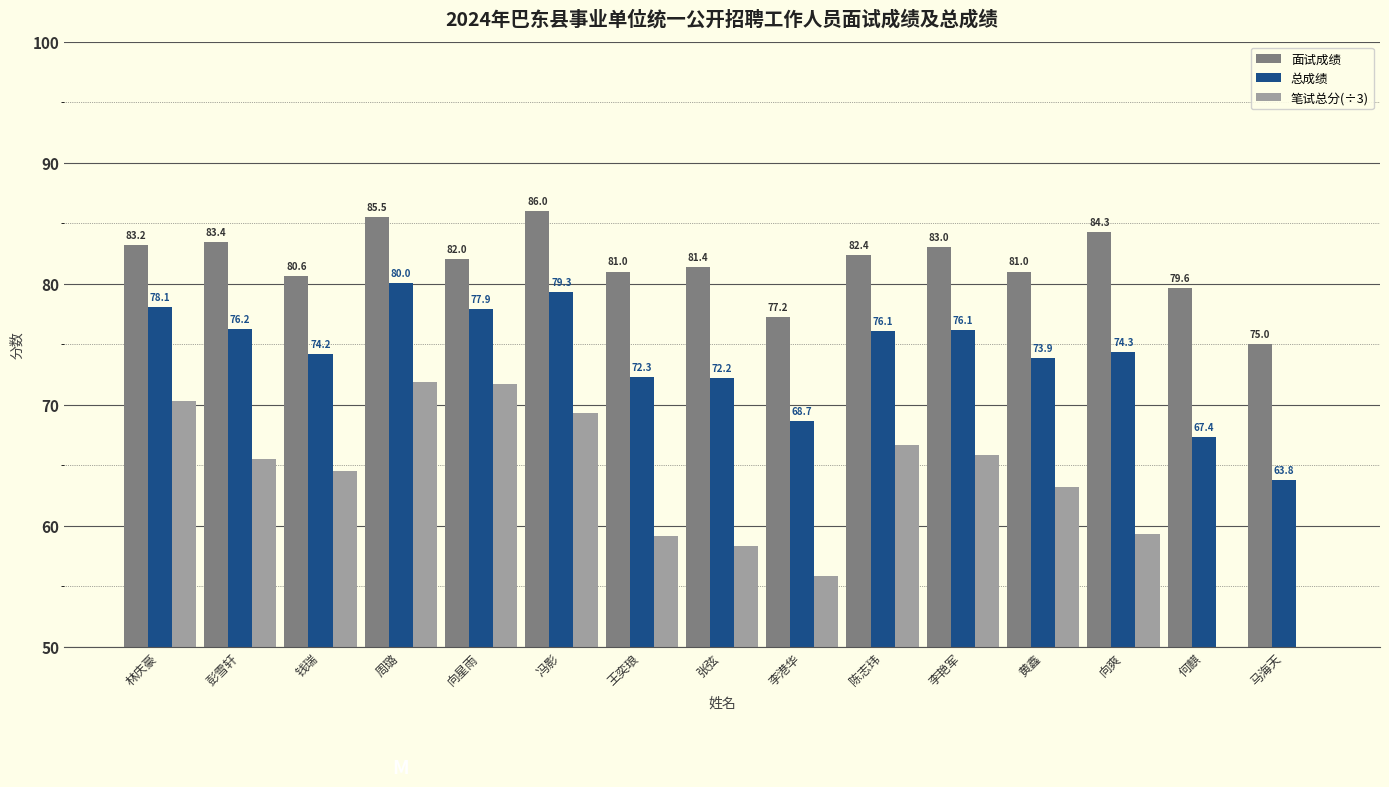

How many values in the 笔试总分(÷3) series are below 64?

7